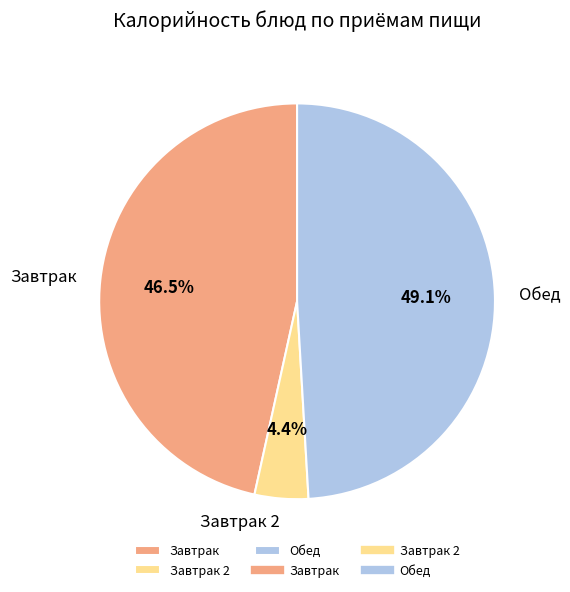

To the nearest percent, what is the average slice percentage?

33%